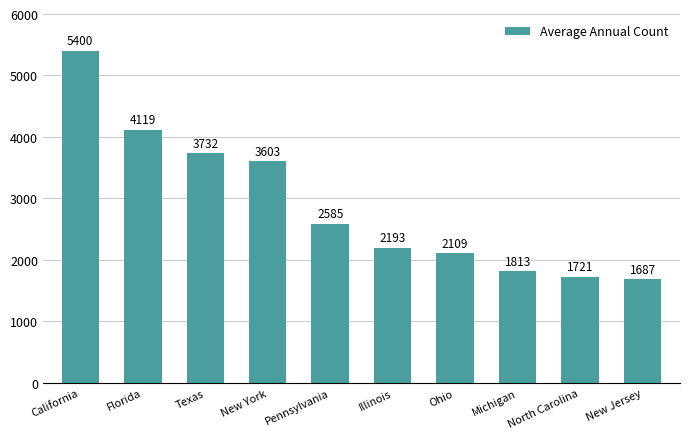

List the labels in order of value, smallest first.

New Jersey, North Carolina, Michigan, Ohio, Illinois, Pennsylvania, New York, Texas, Florida, California